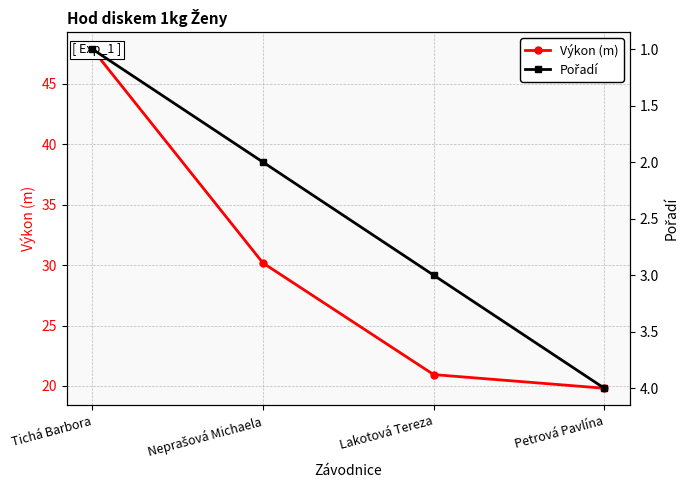

True or false: Pořadí has more than 1 points higher than both neighbors.

False